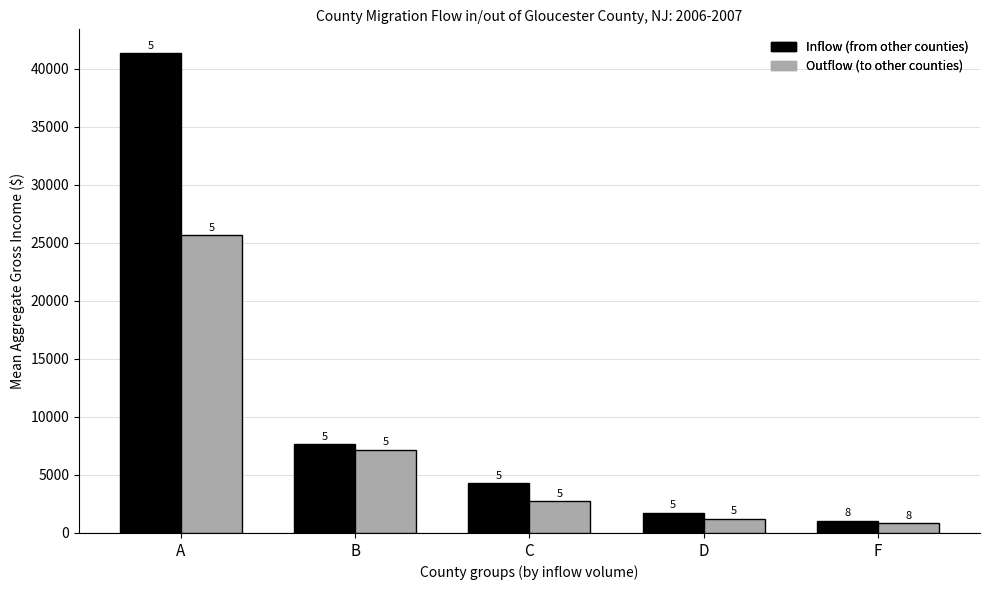

What are all the series names shown in the legend?

Inflow (from other counties), Outflow (to other counties)